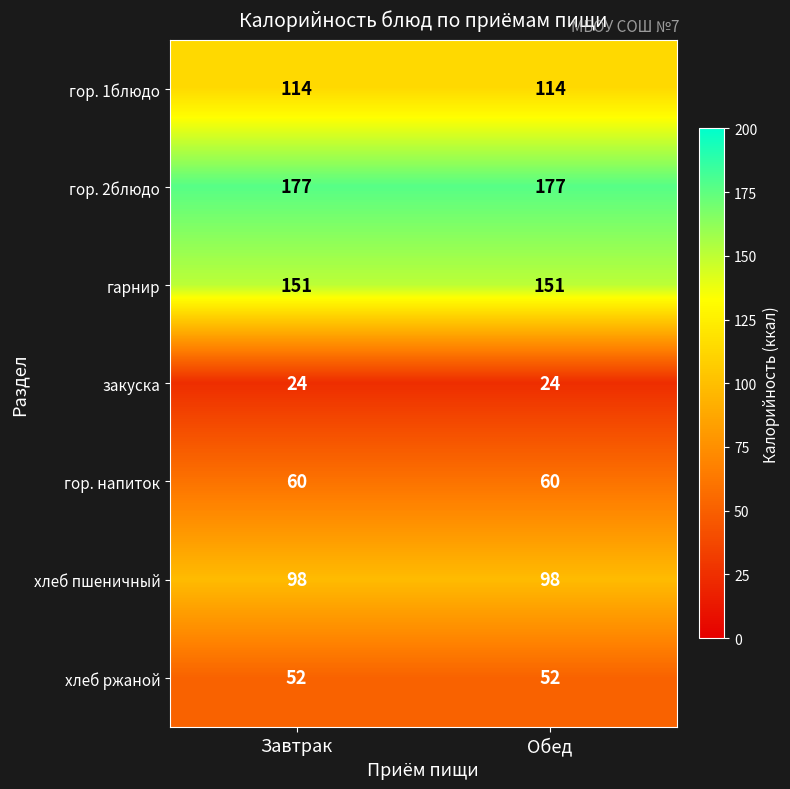

Reading left to right, transcribe all the data shown in this chart.

гор. 1блюдо: 114	114
гор. 2блюдо: 177	177
гарнир: 151	151
закуска: 24	24
гор. напиток: 60	60
хлеб пшеничный: 98	98
хлеб ржаной: 52	52